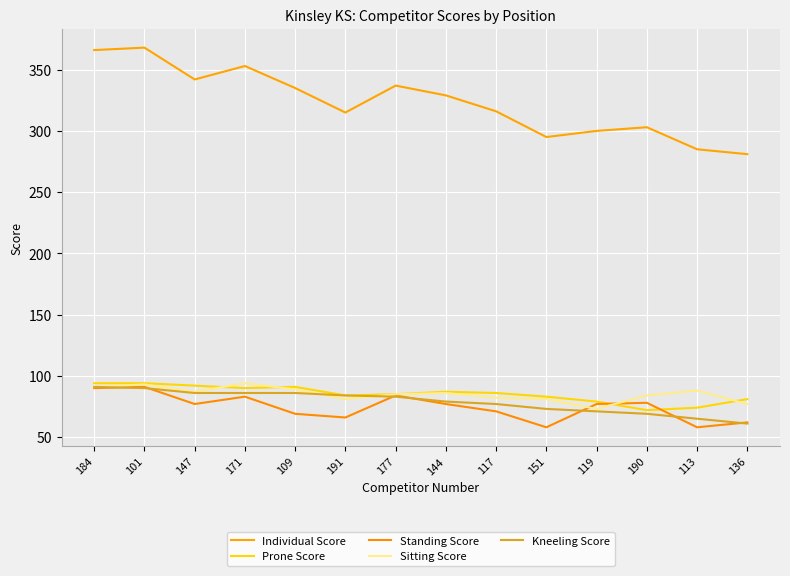

Which has a higher value, 117 or 113?

117